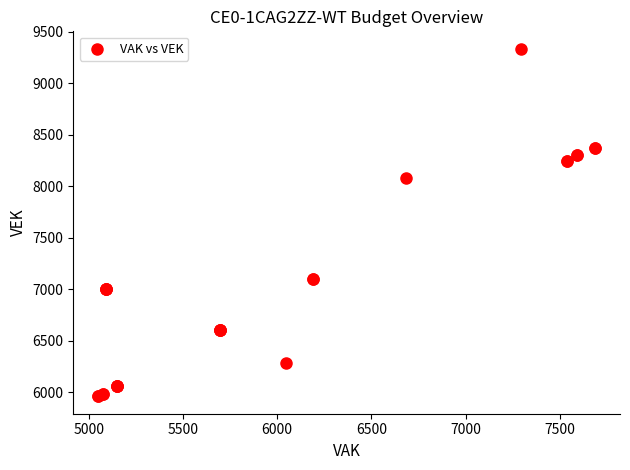

What Y value in the scatter plot is closest to 7648?

8079